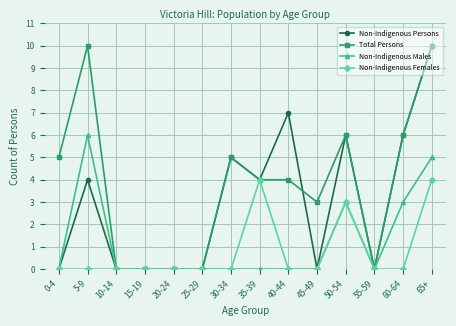

Where is the first local maximum for Non-Indigenous Males?

5-9